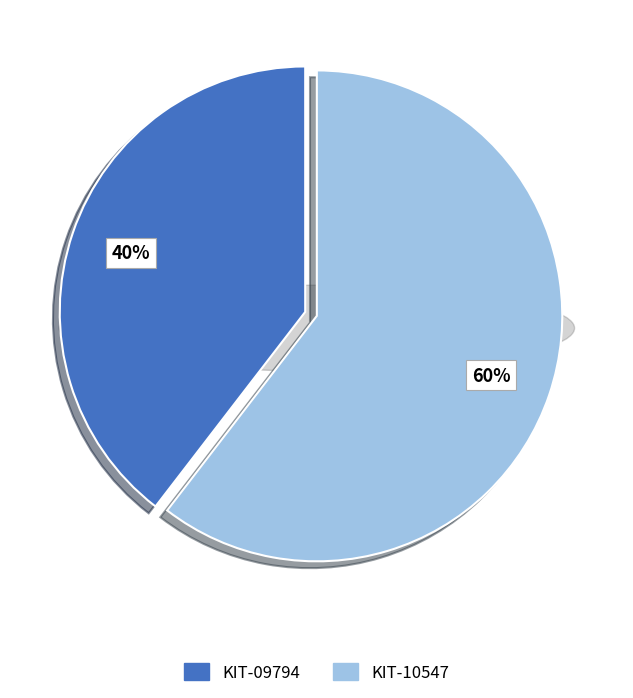

Count the number of slices in the pie.

2